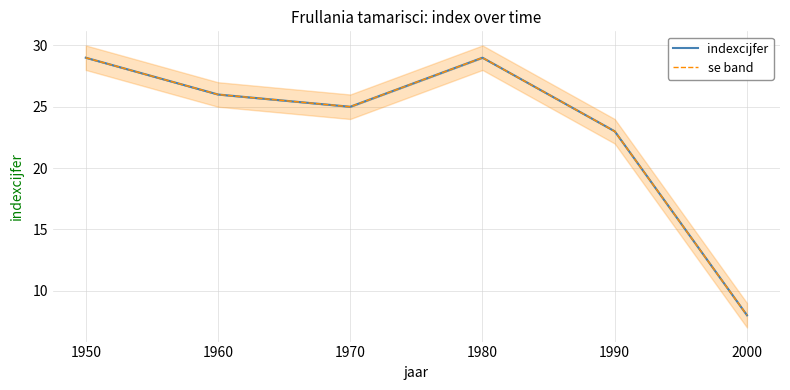

At which label does indexcijfer reach its minimum?

2000